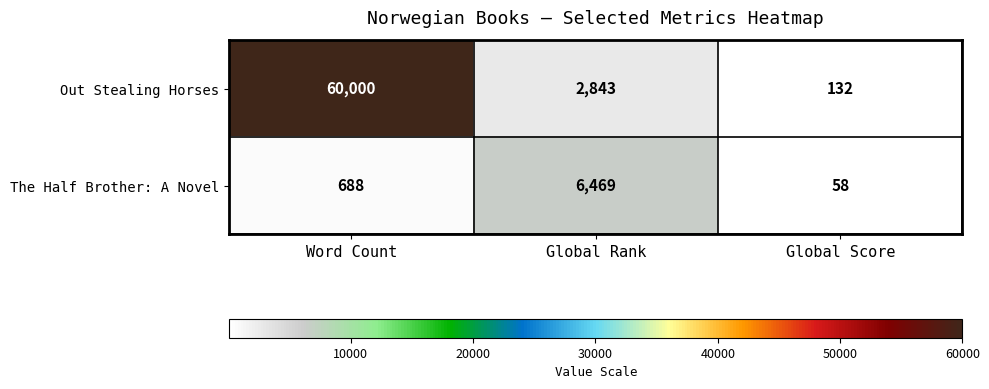

What is the spread (max minus min) of values at Word Count?

59312